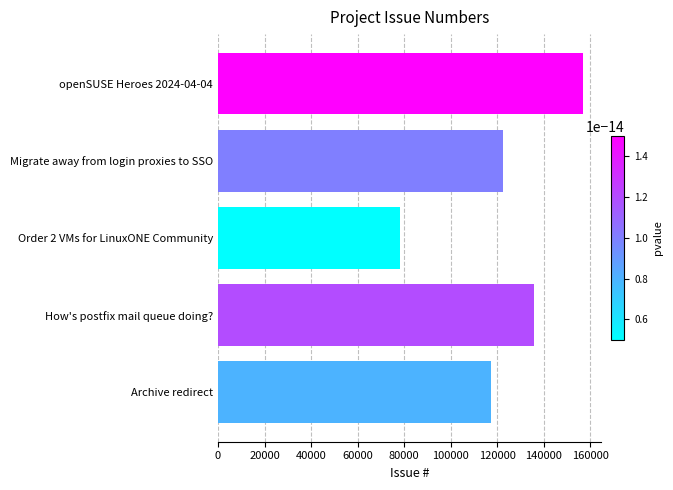

The value at openSUSE Heroes 2024-04-04 is 101970. True or false?

False